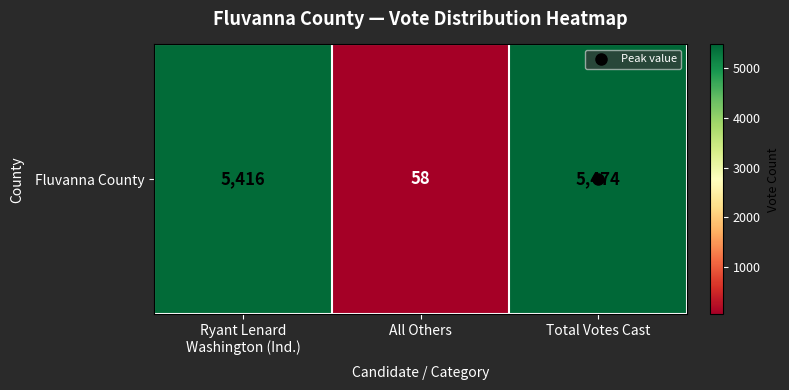

True or false: the data shows 2776 at Total Votes Cast.

False